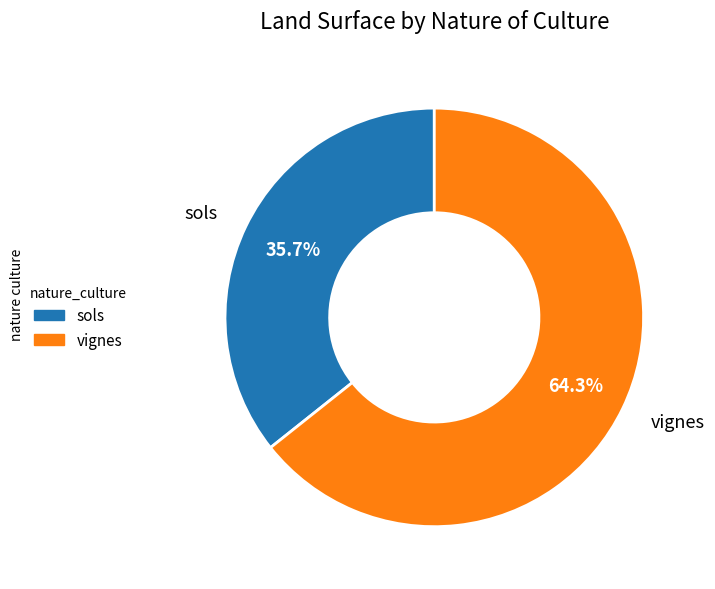

Is it true that sols is 36% of the pie?

True